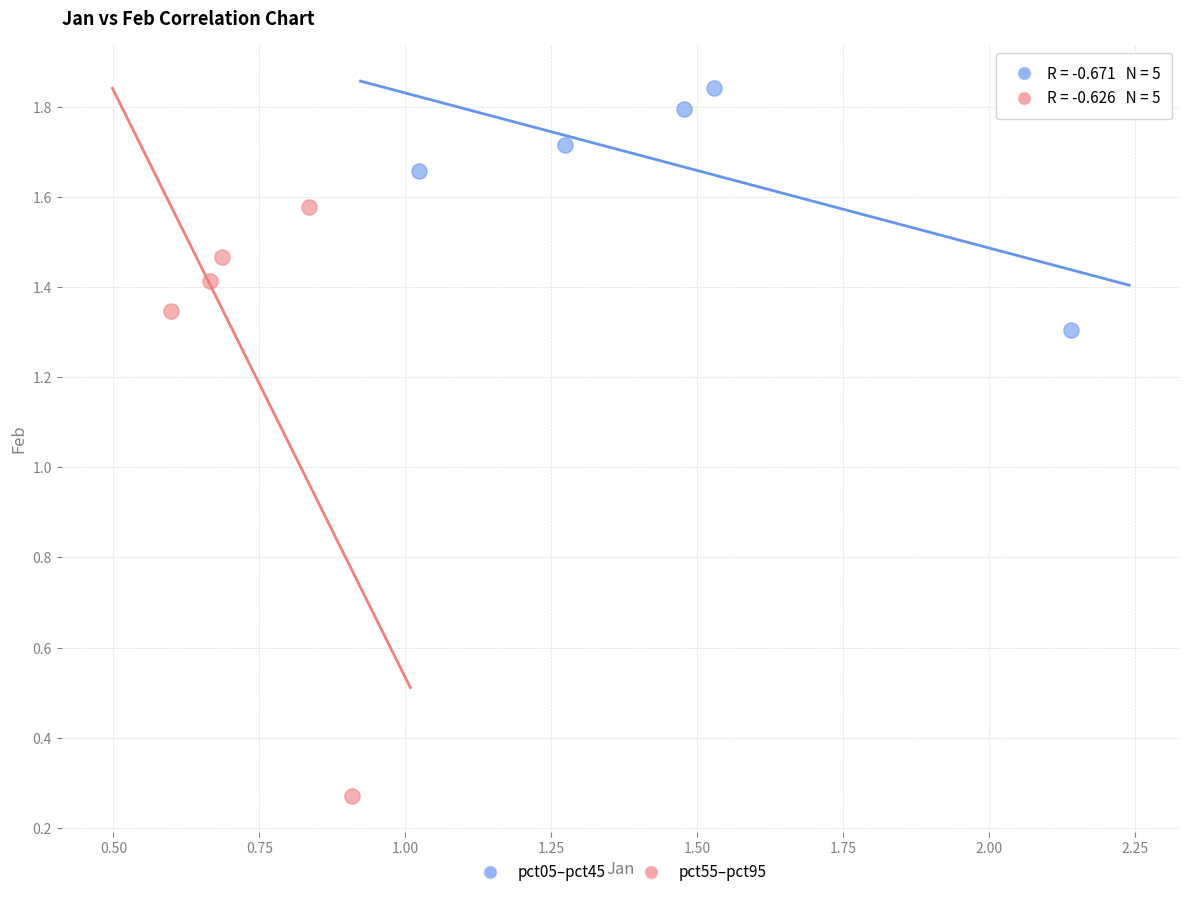

Which series reaches the minimum Y coordinate?

pct55–pct95